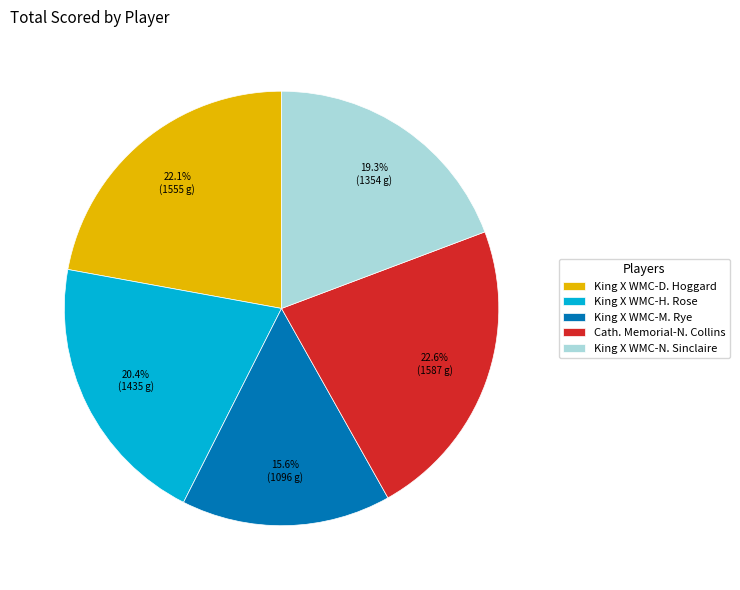

Count the number of slices in the pie.

5